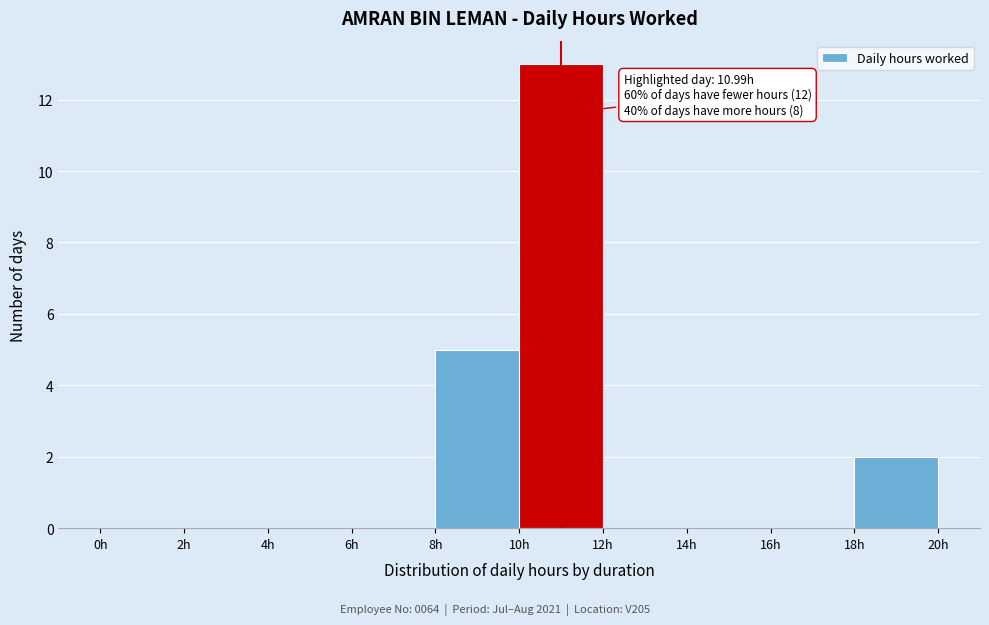

Over which range of the x-axis is the bar tallest?

10 to 12